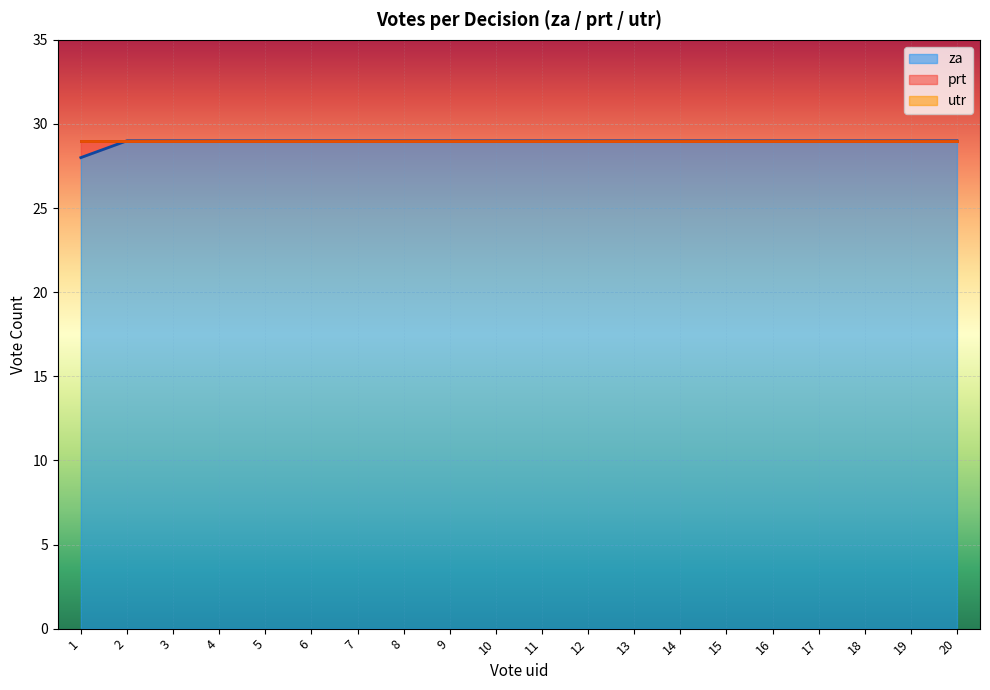

True or false: za has a value of 29 at 15.

True